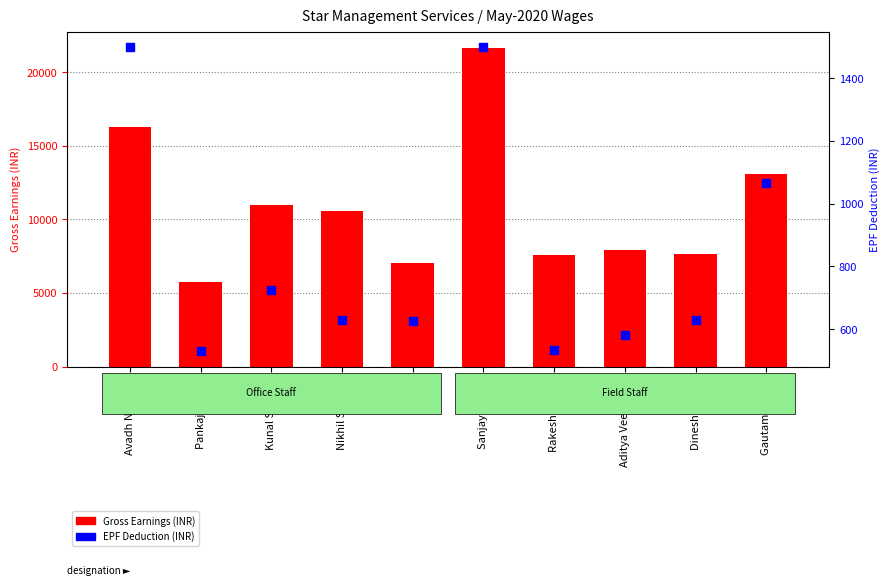

Which series reaches the maximum Y coordinate?

Gross Earnings (INR)